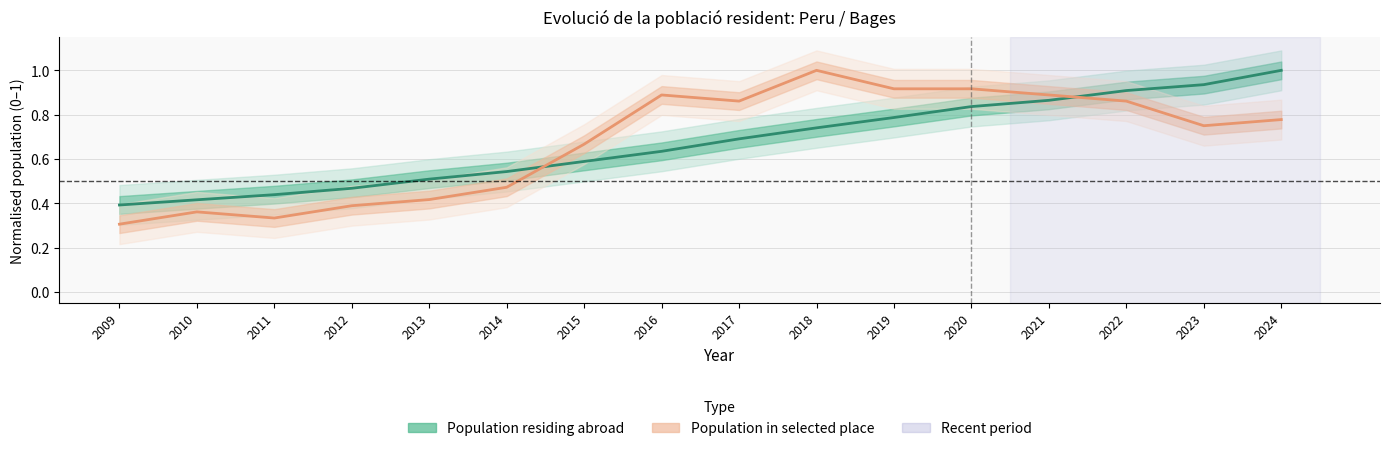

Rank the series by their maximum value, from highest to lowest.

Population residing abroad, Population in selected place